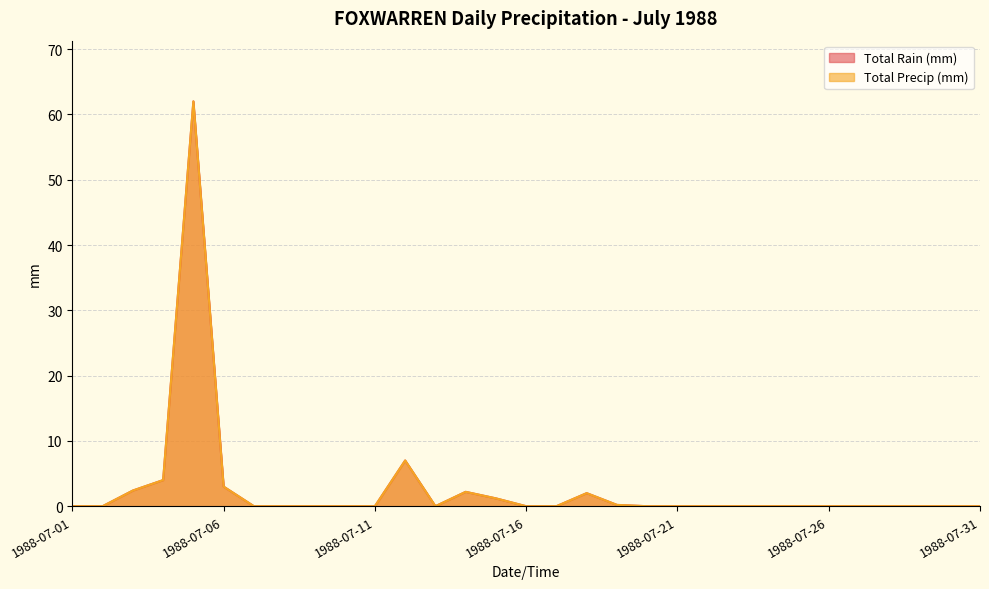

Where is Total Rain (mm) nearest to the value 31?

1988-07-12